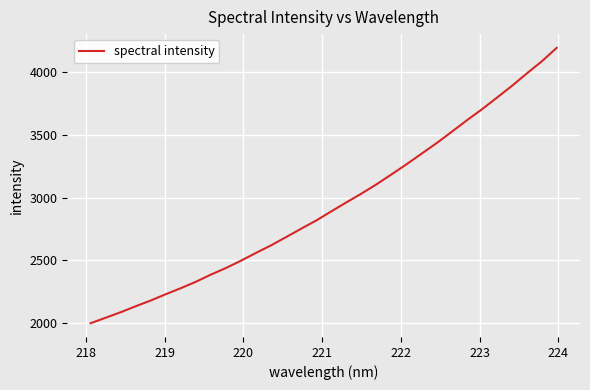

Is this an area chart (filled region under the line)?

No